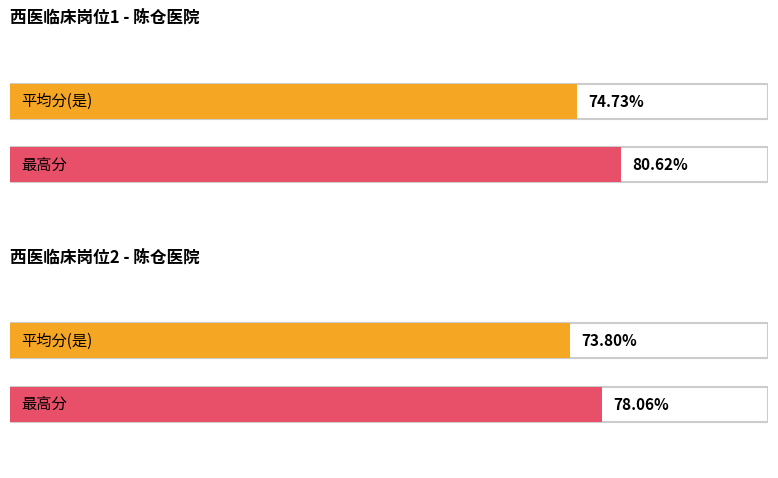

Which label corresponds to the smallest value in the chart?

西医临床岗位2(2)